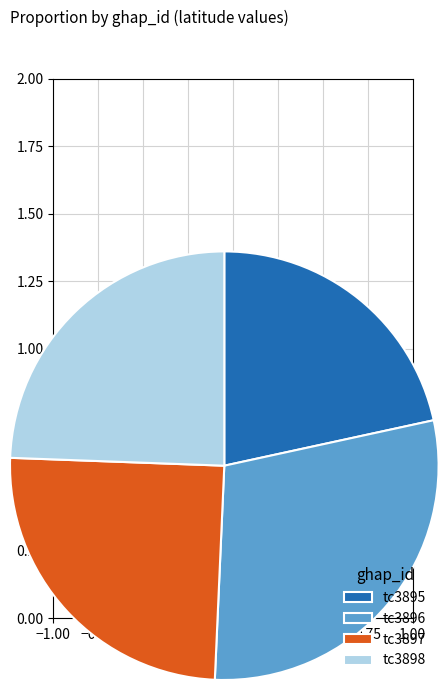

The tc3897 slice represents 19% of the pie. True or false?

False